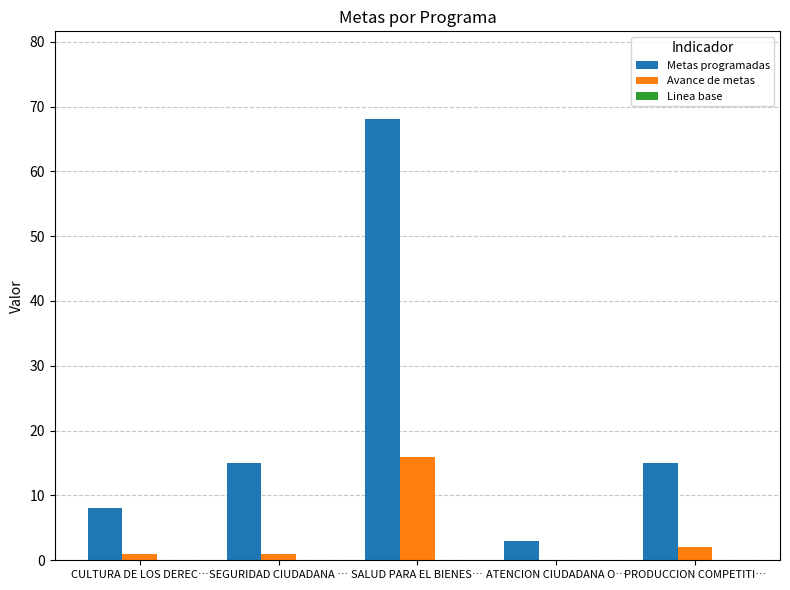

Which series has the widest spread of values?

Metas programadas